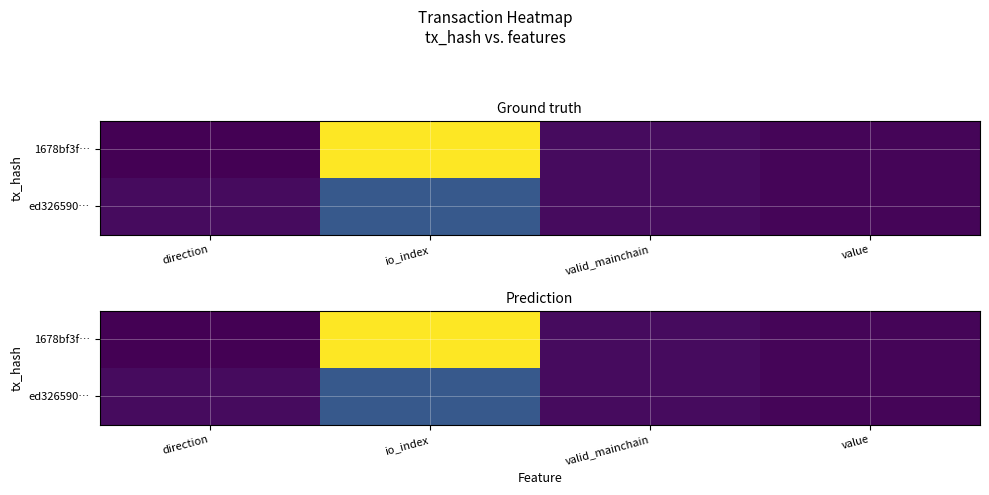

Rank the categories by ed326590… value from lowest to highest.

value, direction, valid_mainchain, io_index